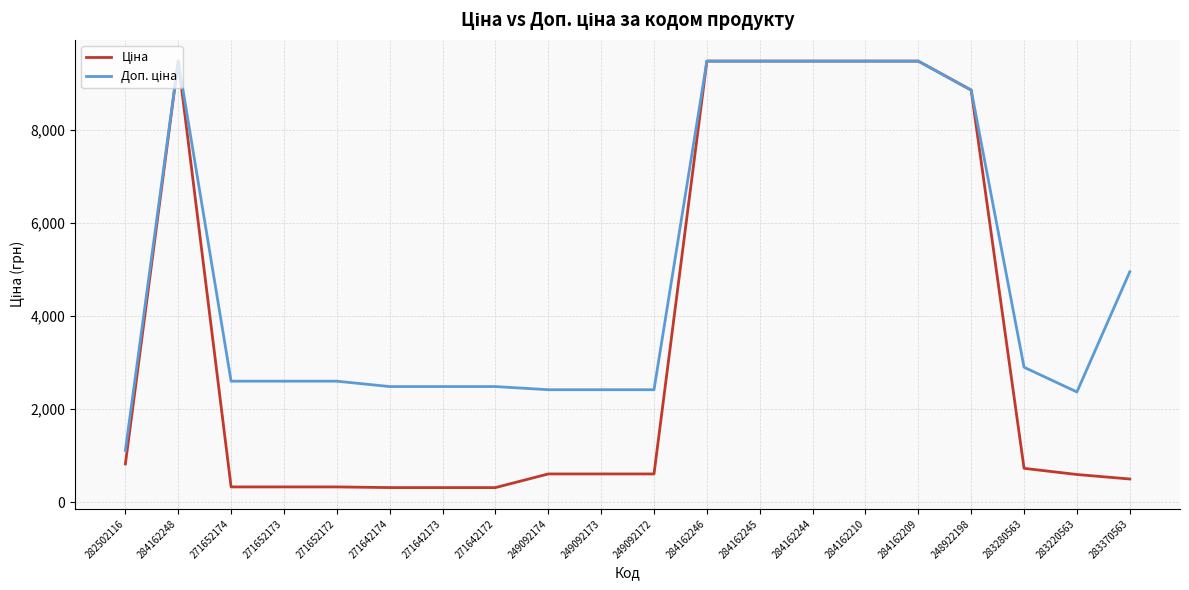

What is the greatest value displayed?

9480.1